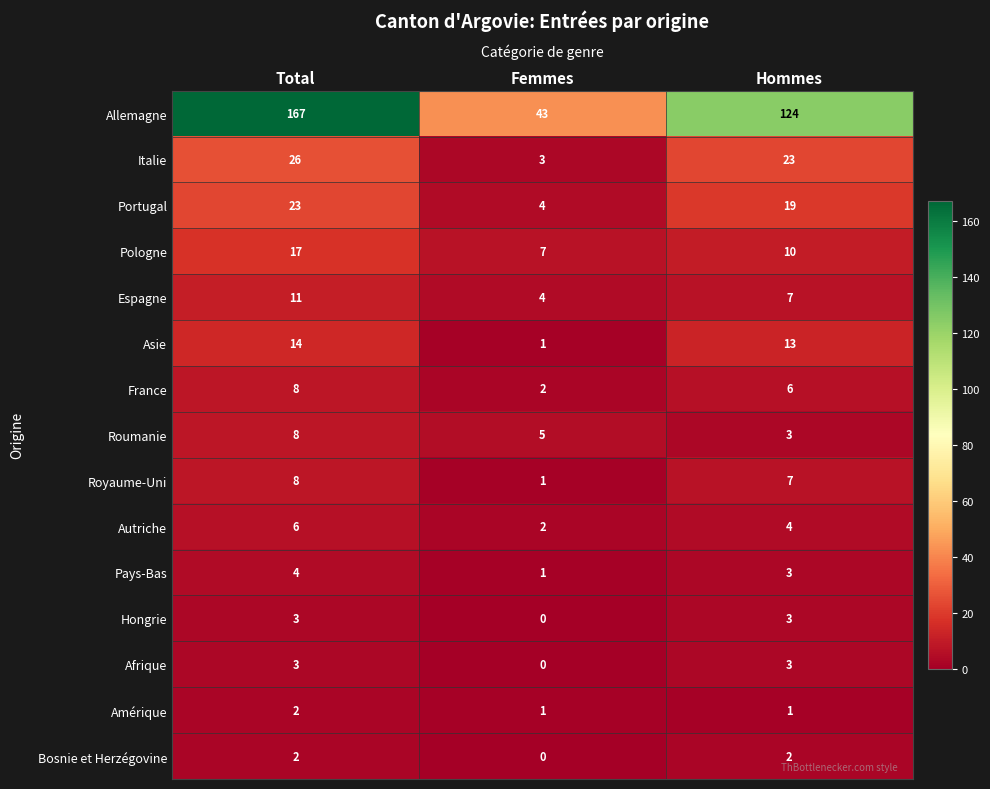

What is the difference between the second highest and minimum values in the Asie series?

12